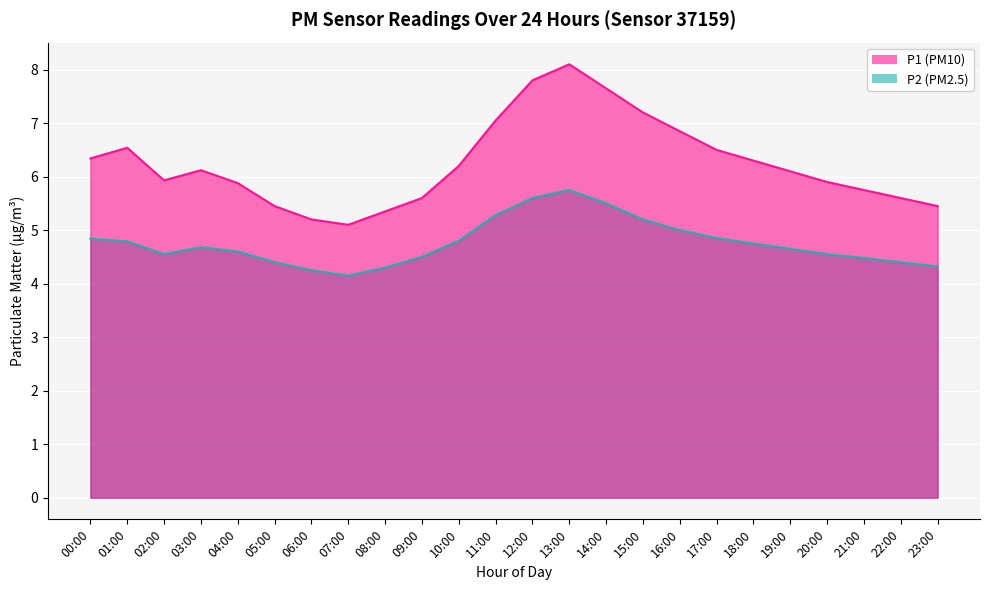

What position from the right is 11:00?

13